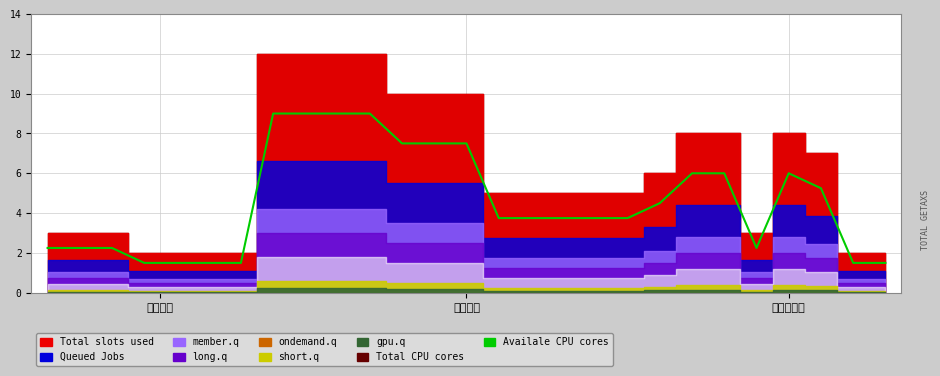

The value at 3 is 1.5. True or false?

True